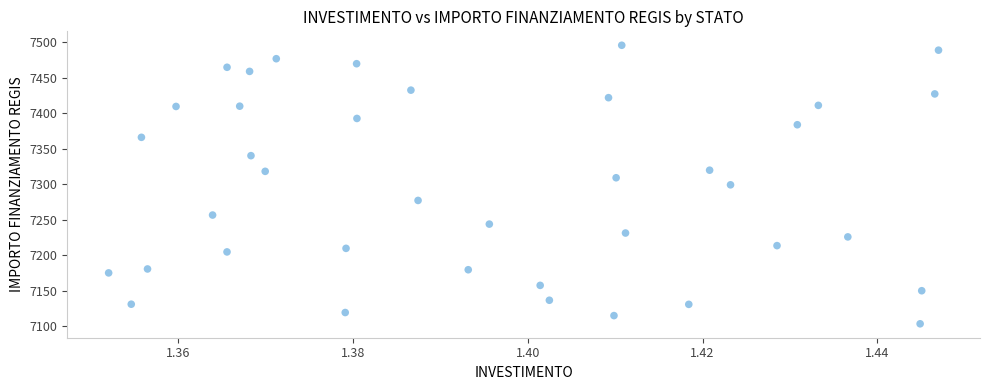

How many data points are displayed?

39